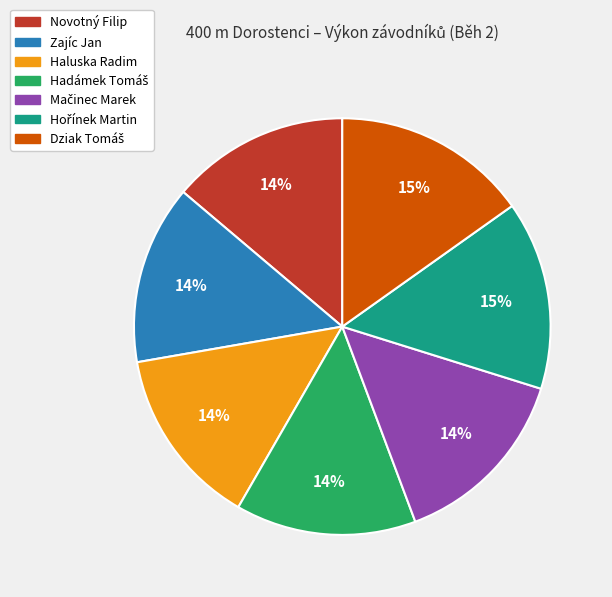

Is there any slice that represents more than half of the pie?

No